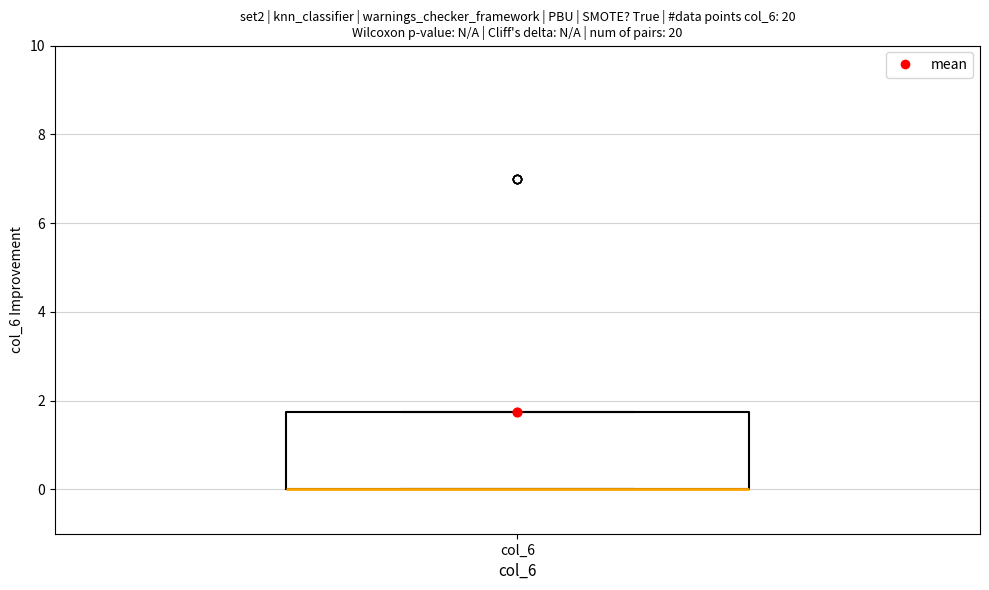

Where is the lower edge of the box for col_6 on the y-axis? The values are not printed on the chart, so give them approximately, as read against the axis.

0.0